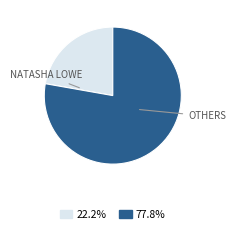

Is there a majority slice in this chart?

Yes